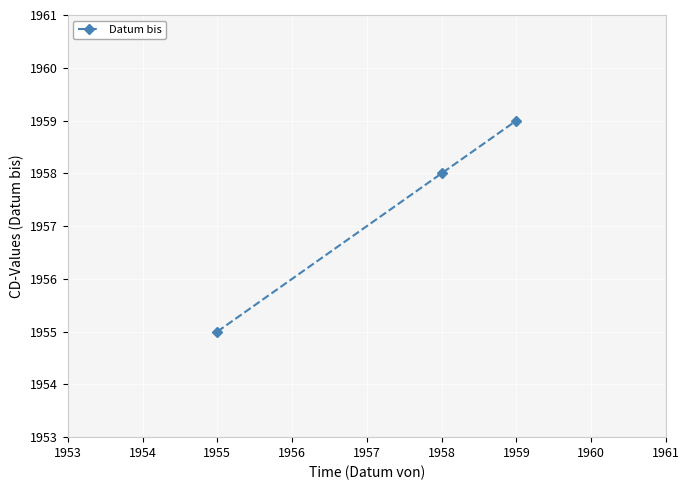

Rank the categories by value from lowest to highest.

1955, 1958, 1959